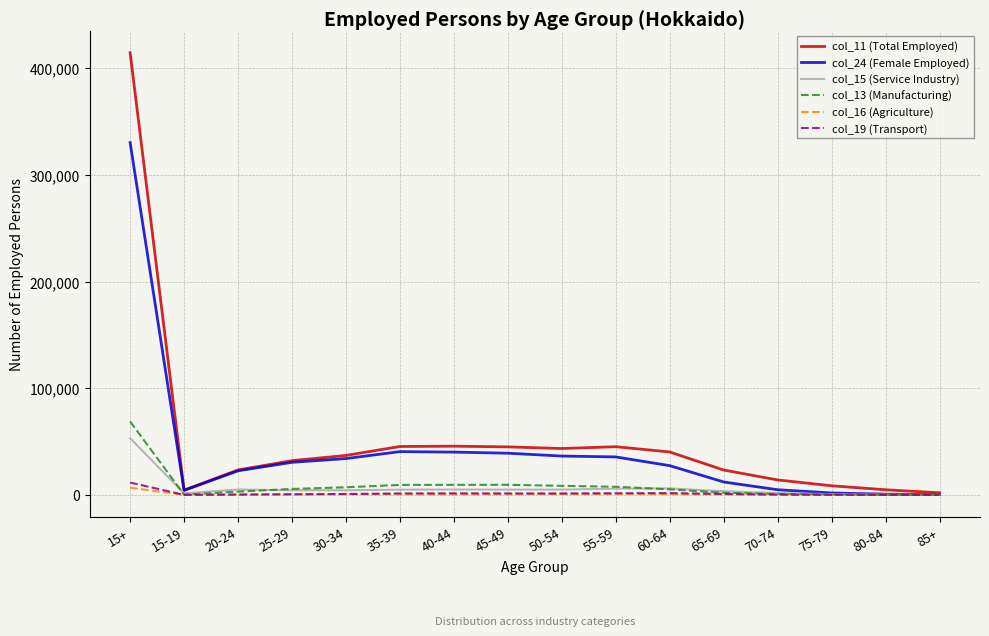

Which label corresponds to the largest value in the chart?

15+